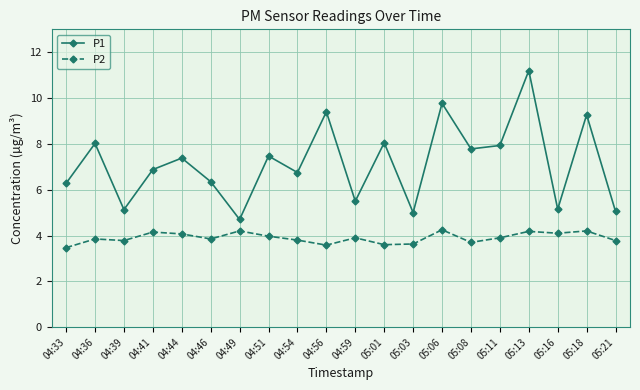

True or false: P1 and P2 cross at least once.

False